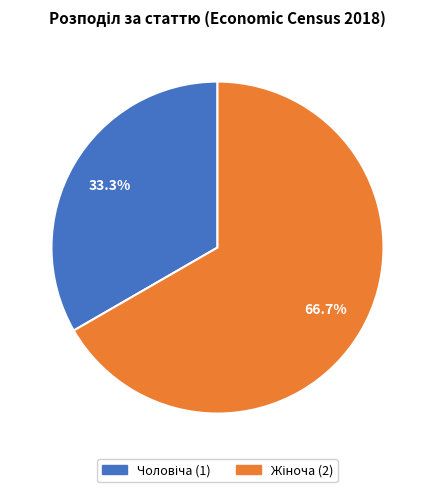

Does any single category account for the majority?

Yes